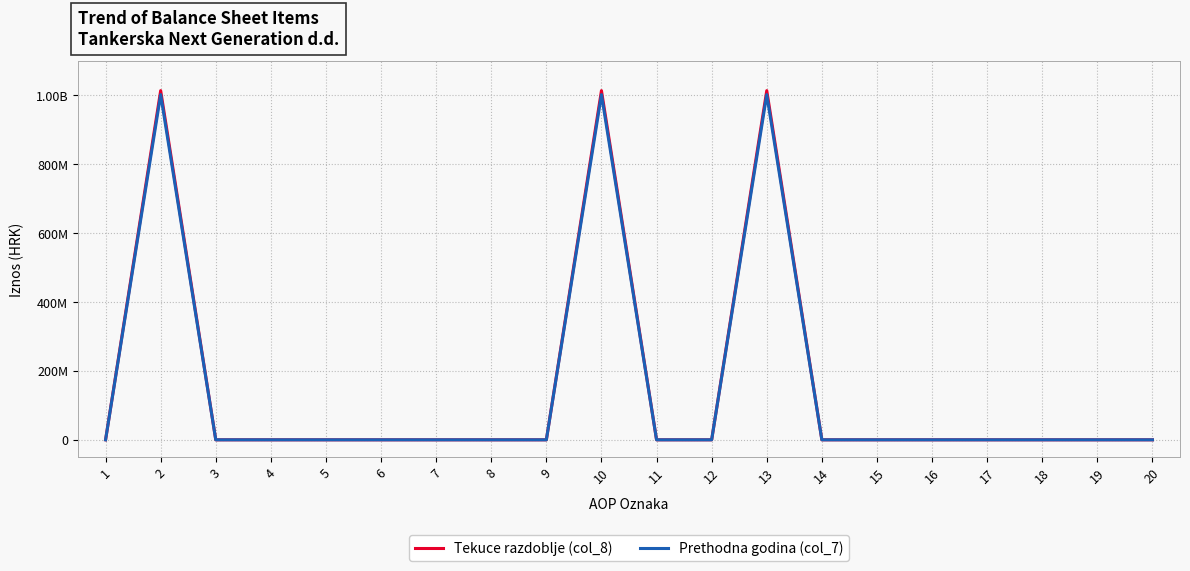

Between 17 and 4, which is larger?

17